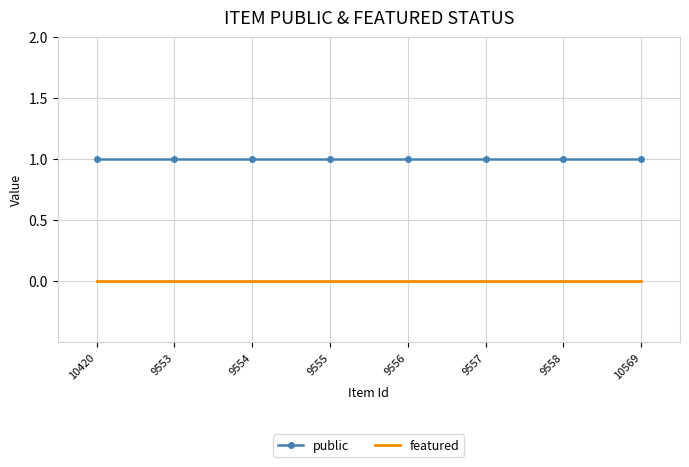

True or false: featured and public cross at least once.

False